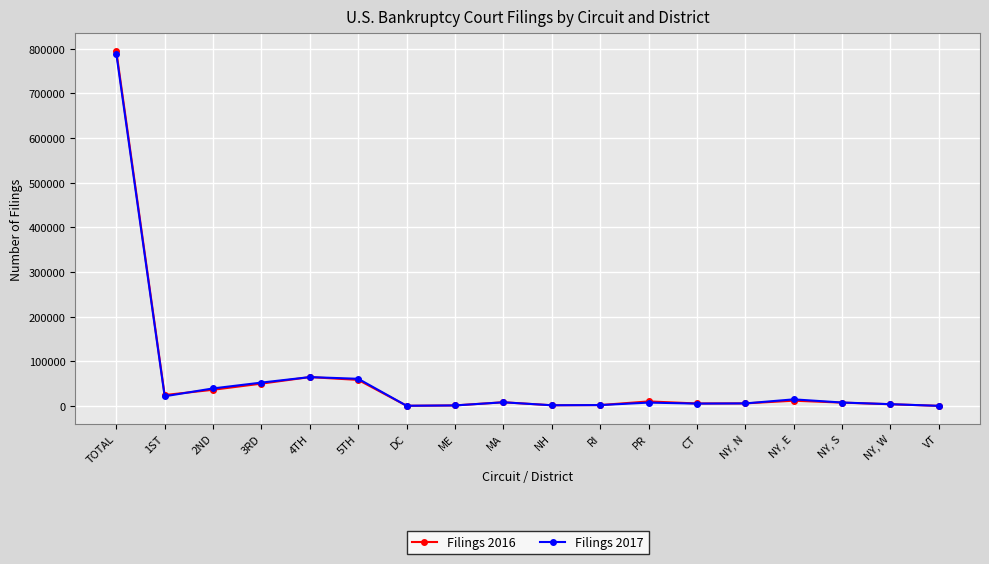

Rank the categories by Filings 2017 value from lowest to highest.

VT, DC, ME, NH, RI, NY, W, CT, NY, N, PR, NY, S, MA, NY, E, 1ST, 2ND, 3RD, 5TH, 4TH, TOTAL